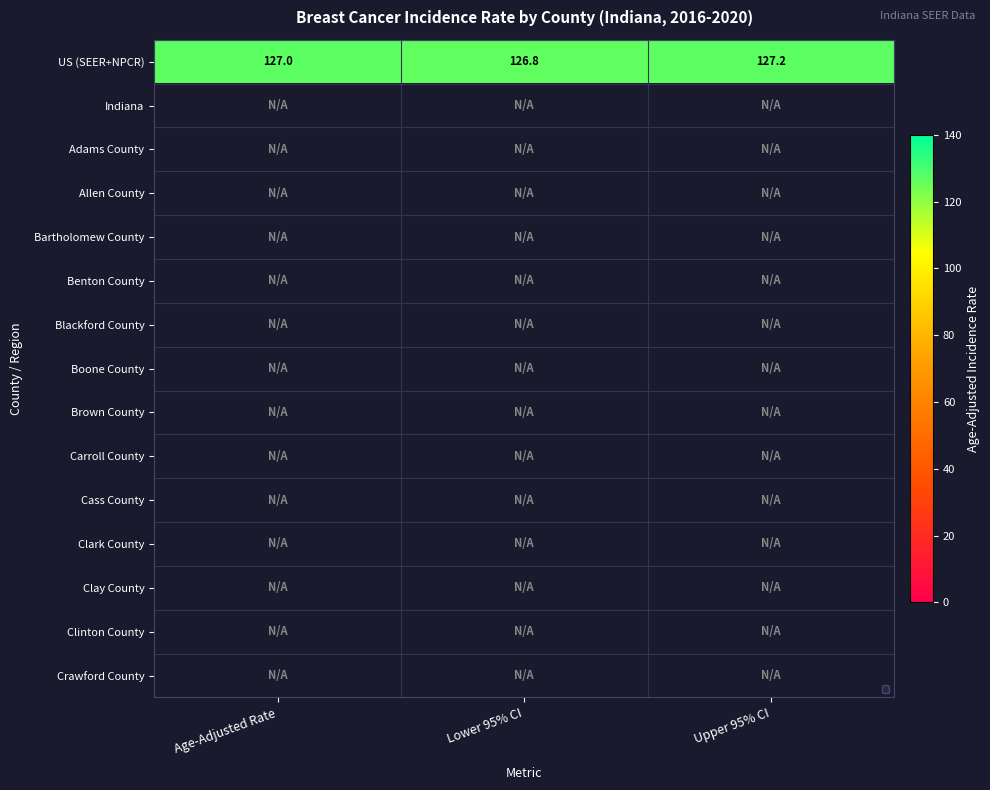

Is it true that US (SEER+NPCR) equals 126.8 at Lower 95% CI?

True